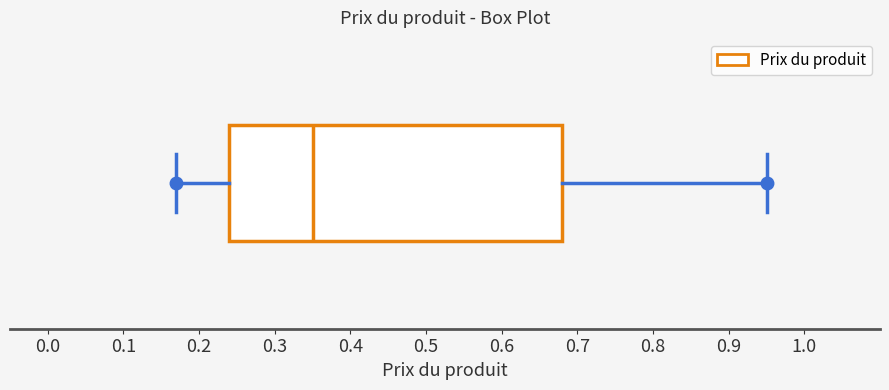

Where does the left whisker of the box end on the x-axis? The values are not printed on the chart, so give them approximately, as read against the axis.

0.17